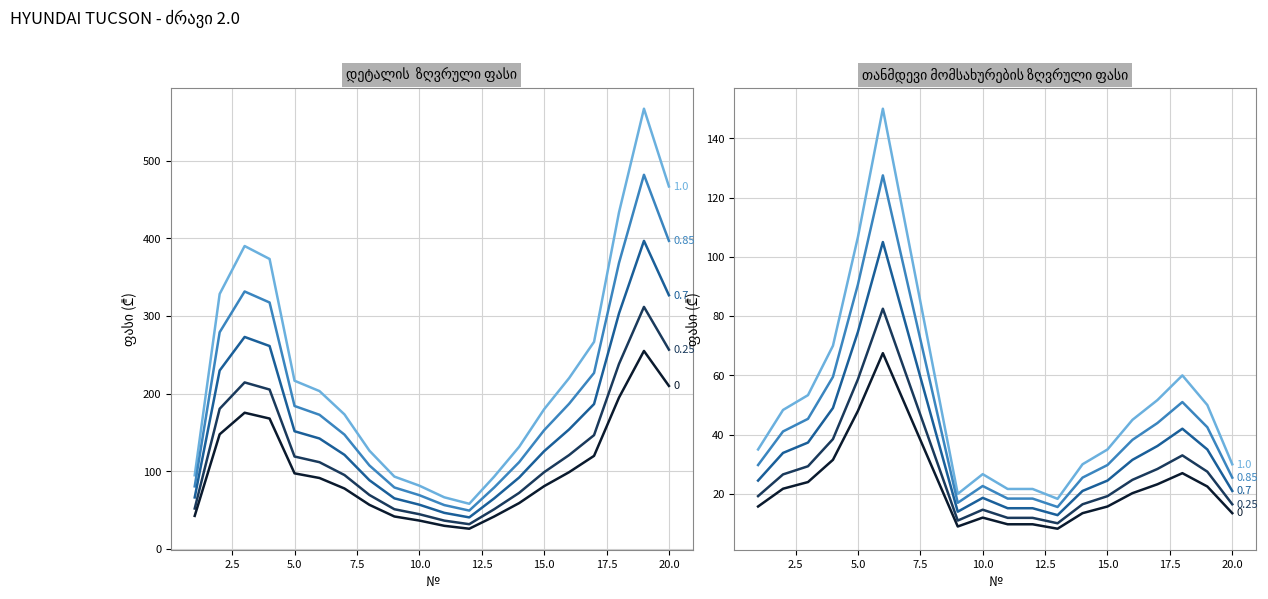

What is the smallest value displayed?

8.2